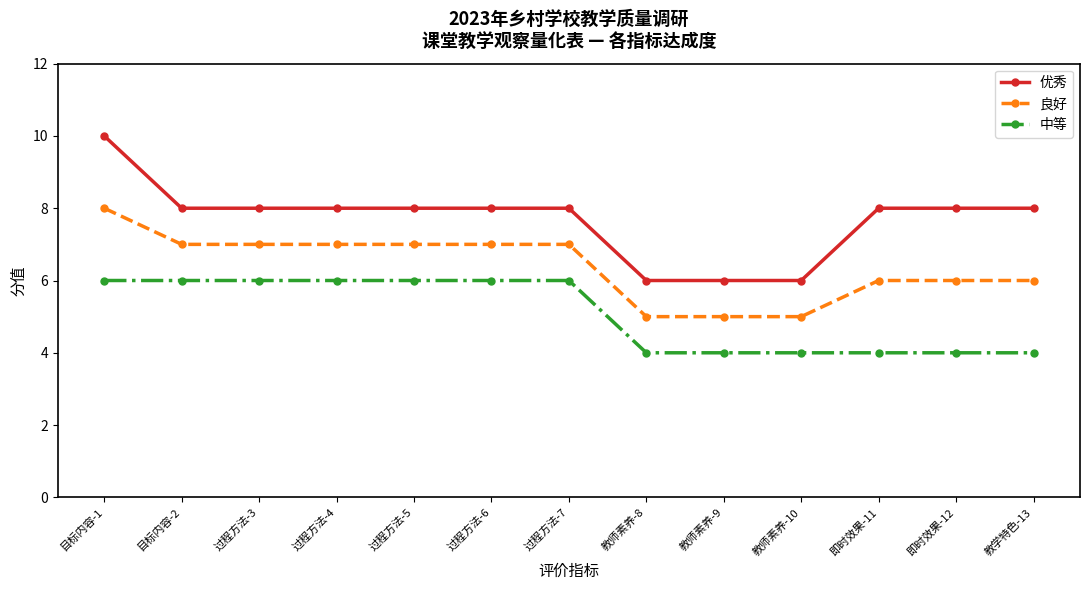

What are all the series names shown in the legend?

优秀, 良好, 中等